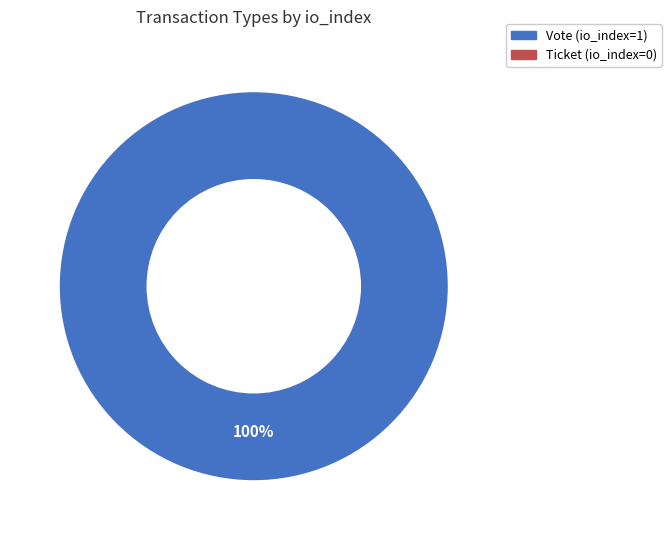

Does any single category account for the majority?

Yes